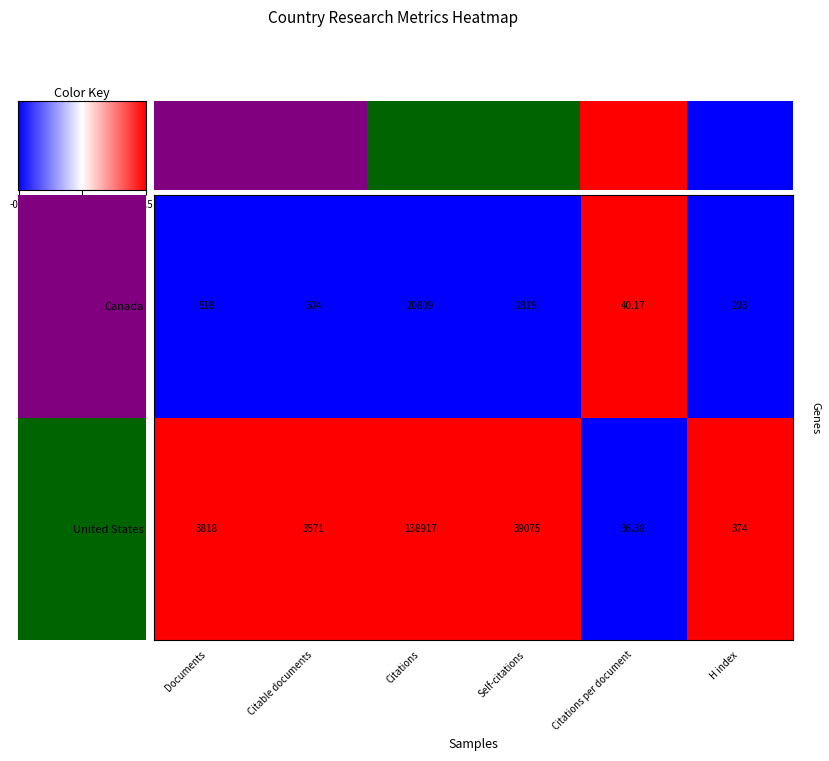

What is the spread (max minus min) of values at H index?

2